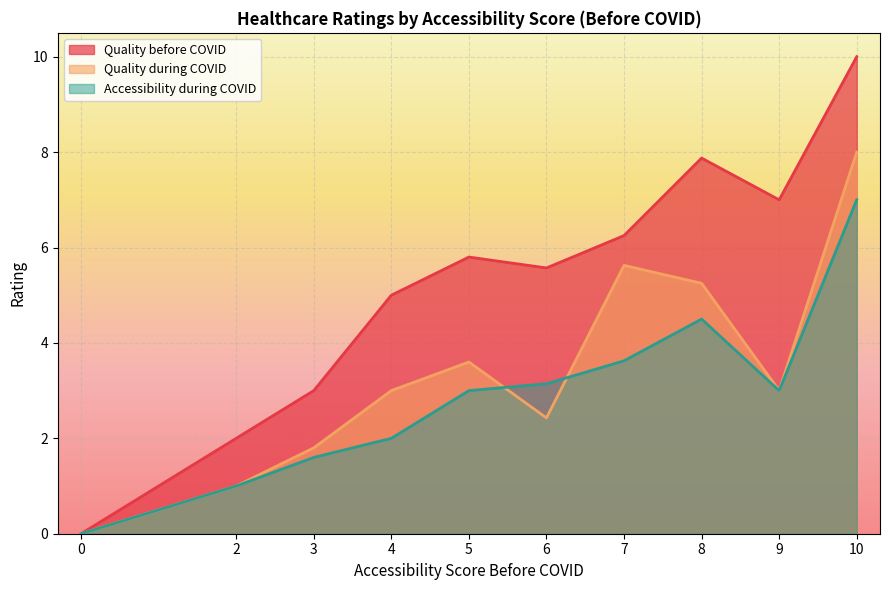

How many lines are shown in the chart?

3